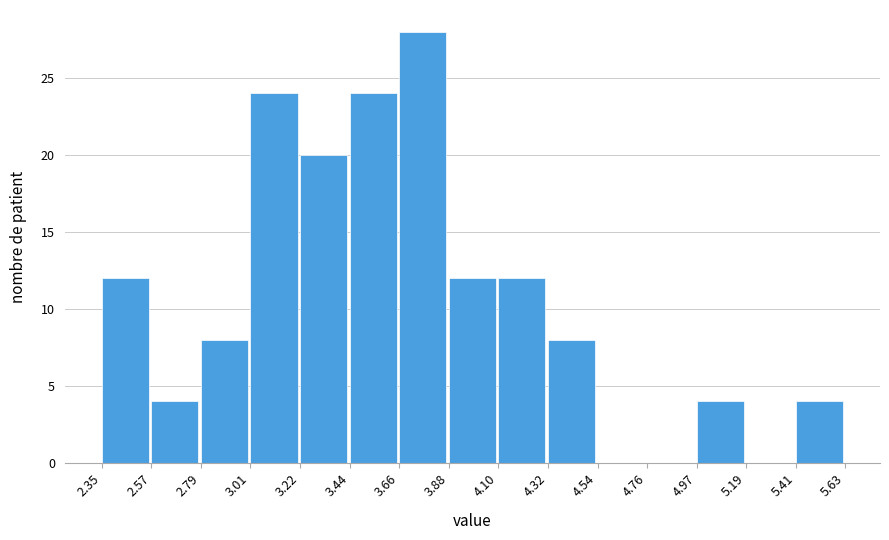

Reading left to right, transcribe this chart: for each bar, give the range it covers on the x-axis and its height. The values are not printed on the chart, so give them approximately, as read against the axis.

2.35 to 2.57: 12
2.57 to 2.79: 4
2.79 to 3.01: 8
3.01 to 3.22: 24
3.22 to 3.44: 20
3.44 to 3.66: 24
3.66 to 3.88: 28
3.88 to 4.10: 12
4.10 to 4.32: 12
4.32 to 4.54: 8
4.54 to 4.76: 0
4.76 to 4.97: 0
4.97 to 5.19: 4
5.19 to 5.41: 0
5.41 to 5.63: 4